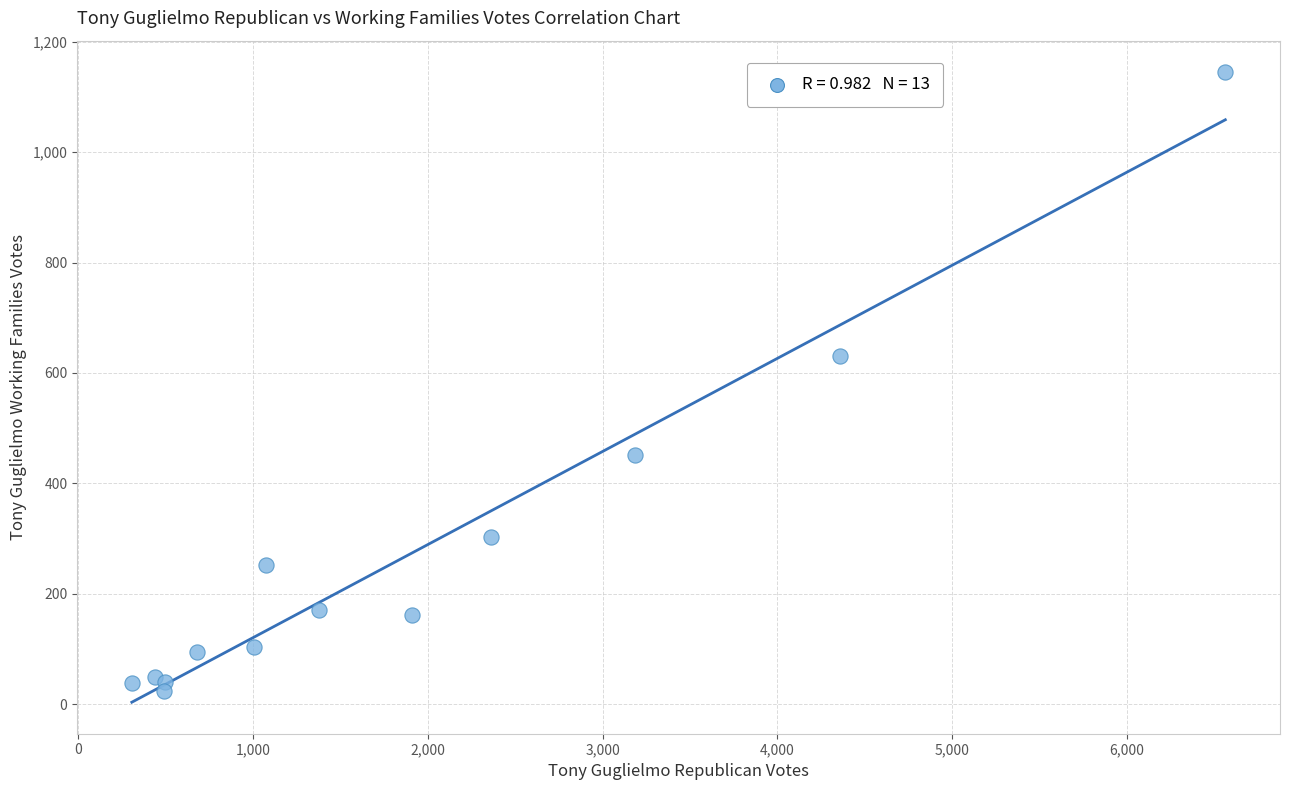

What Y value in the scatter plot is closest to 584?

630